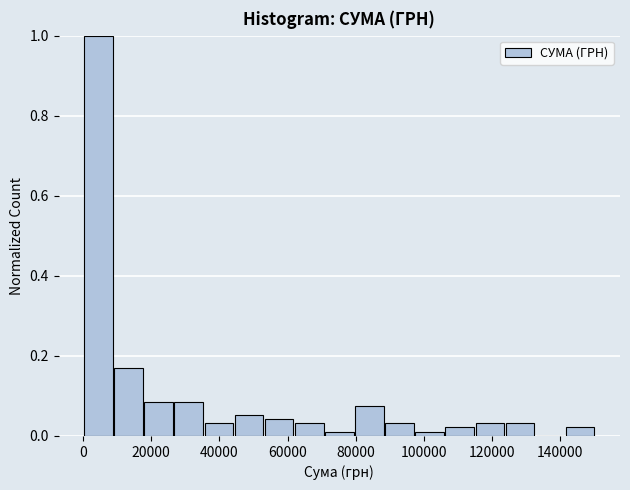

Over which range of the x-axis is the bar tallest?

0 to 8000